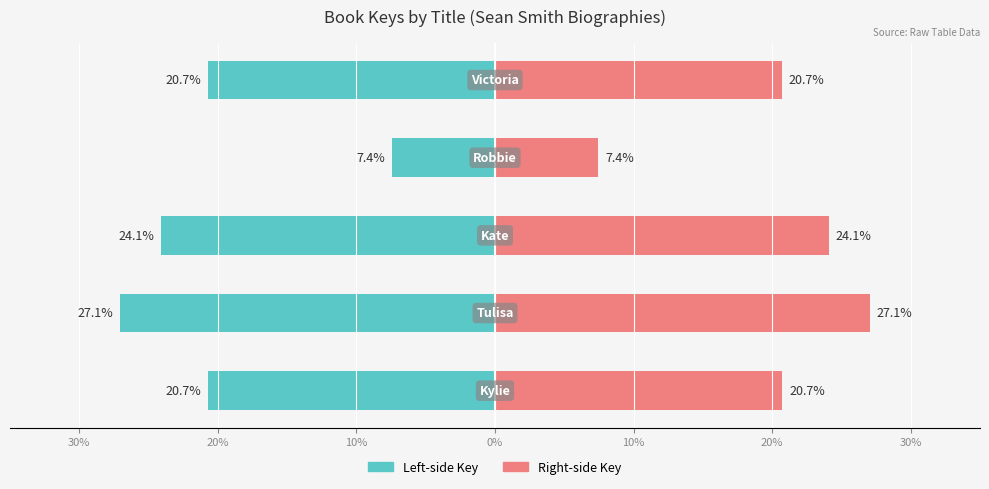

What are all the series names shown in the legend?

Left-side Key, Right-side Key